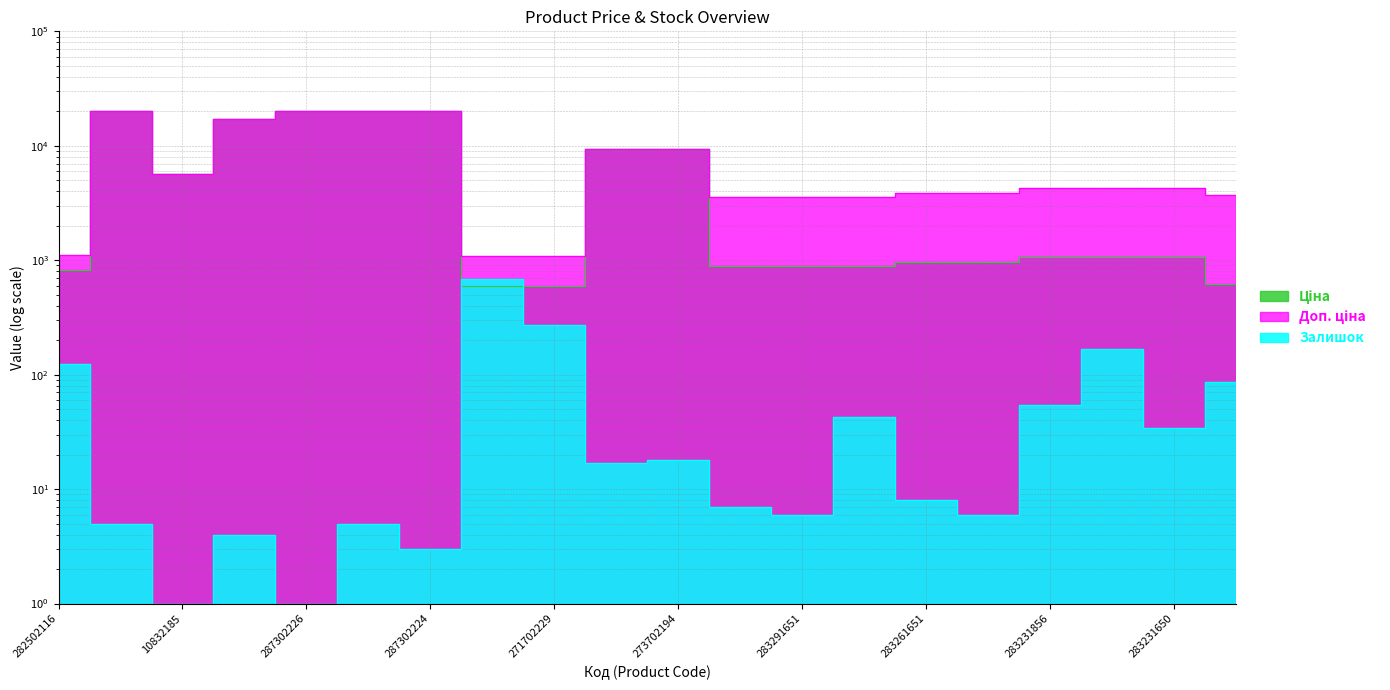

List the labels in order of Доп. ціна value, largest first.

287302223, 287302226, 287302225, 287302224, 287292222, 273702193, 273702194, 10832185, 283231856, 283231651, 283231650, 283261651, 283261650, 281731856, 283291856, 283291651, 283291650, 282502116, 271702230, 271702229